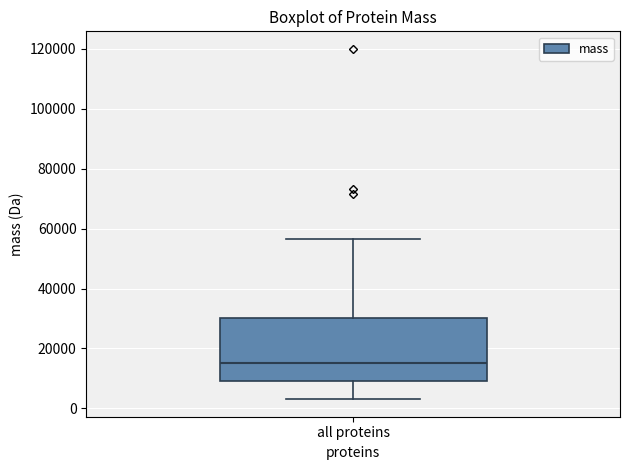

Transcribe this box plot: give where the median line is, the range the box spans, and where the two whiskers end, as read against the y-axis. The values are not printed on the chart, so give them approximately, as read against the axis.

median 16000, box 10000 to 30000, whiskers 4000 to 56000